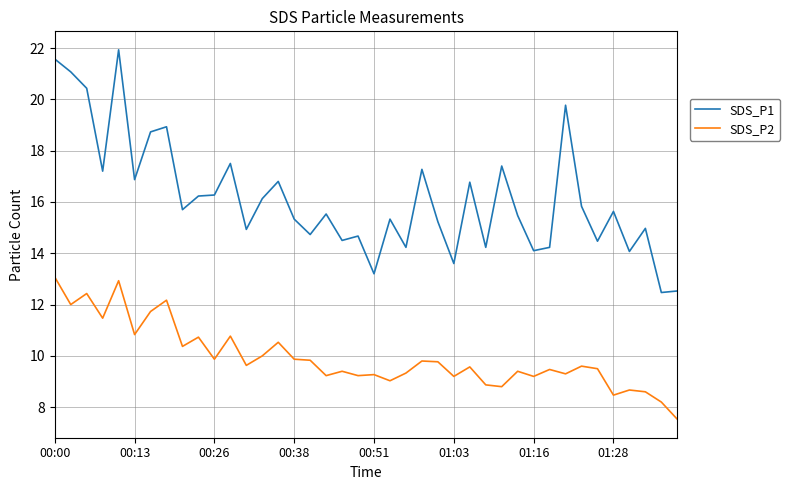

What is the lowest value of the SDS_P2 series?

7.5